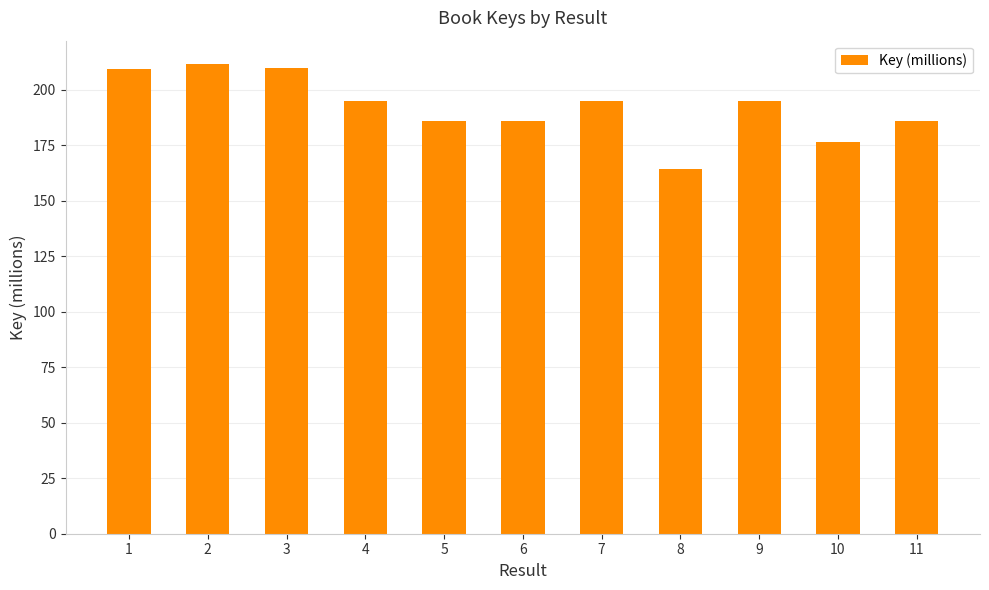

What is the average value?

192.2